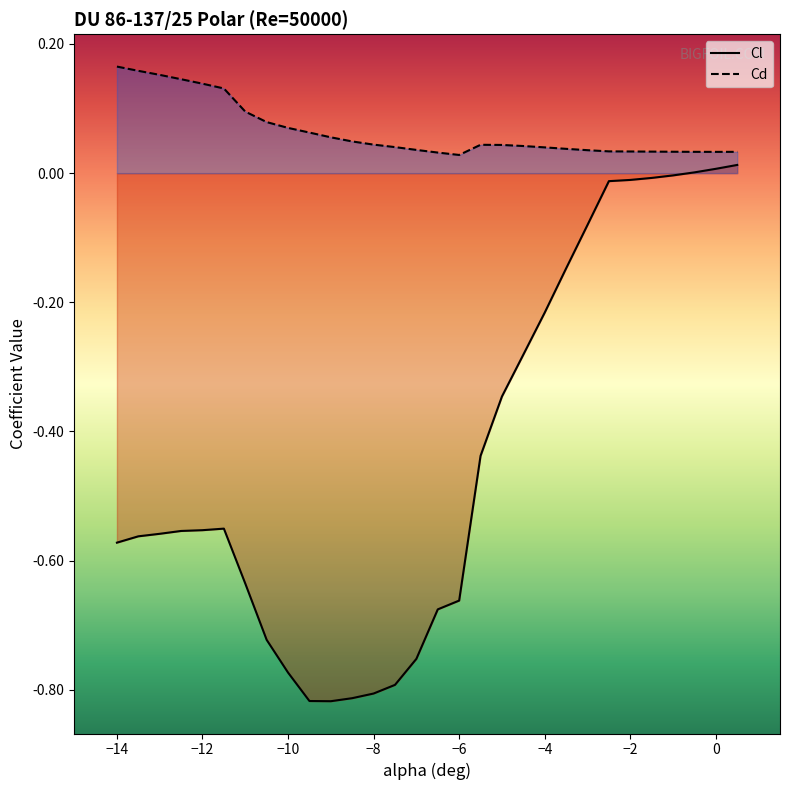

Does the chart display data point markers on the line(s)?

No